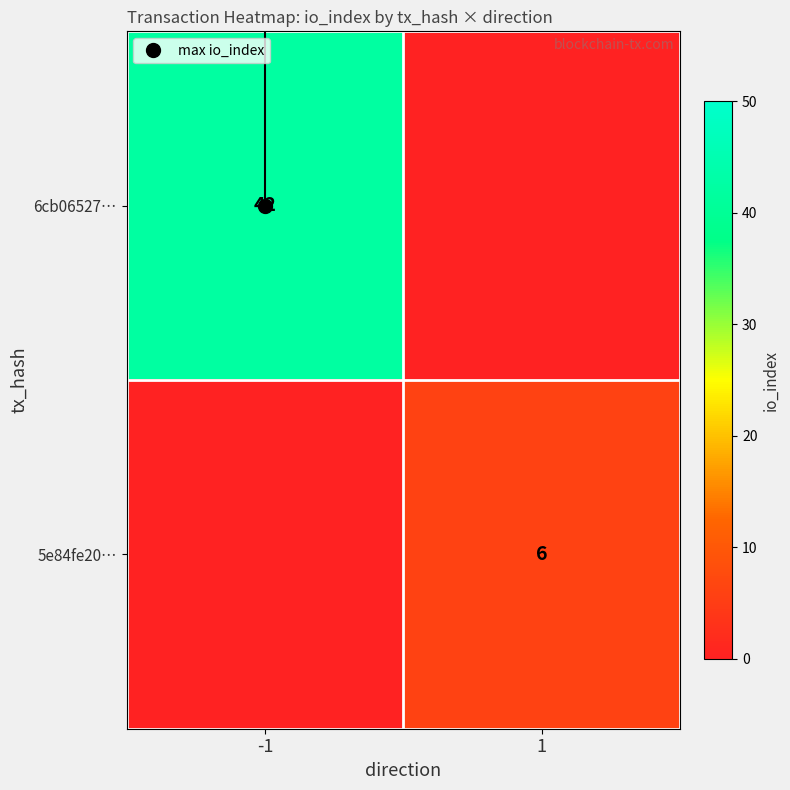

How many positive values does the 5e84fe20… series have?

1